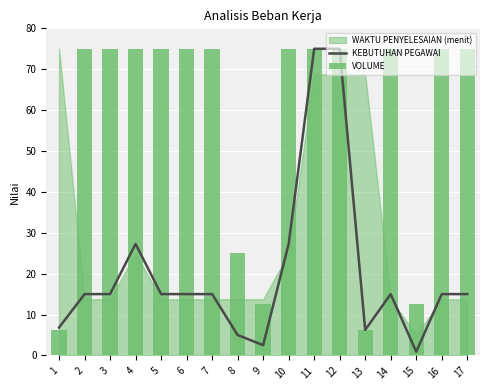

What is the greatest value displayed?

75.0